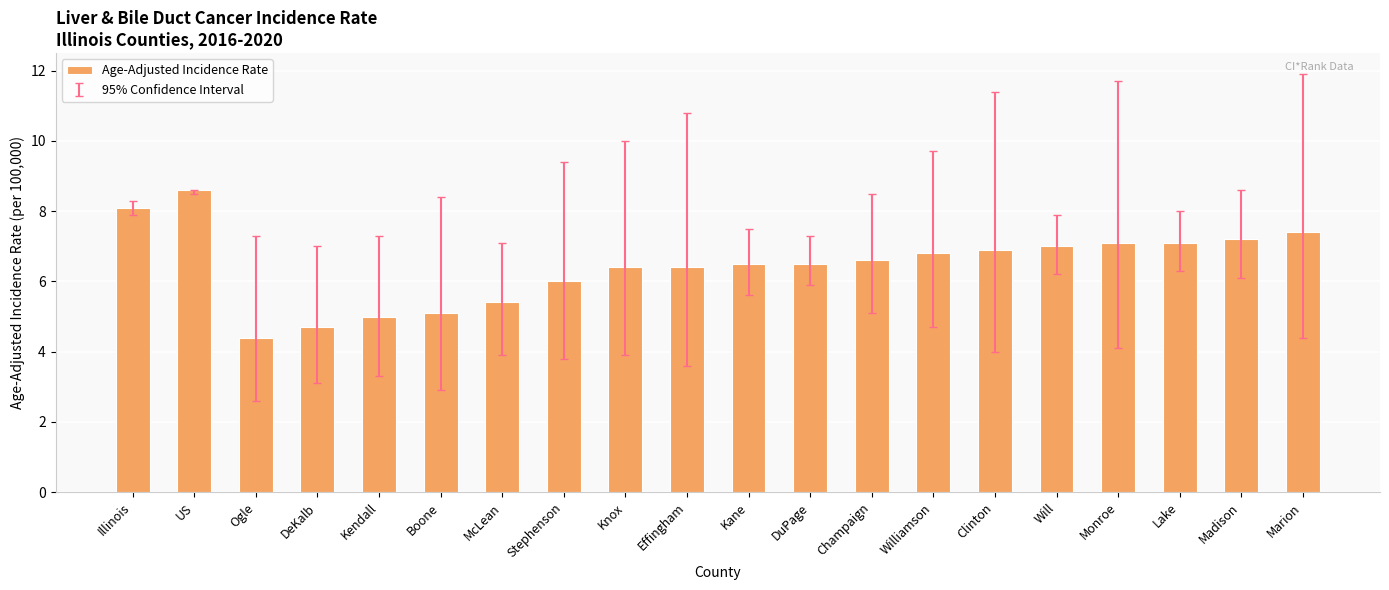

Reading left to right, transcribe all the data shown in this chart.

8.1	8.6	4.4	4.7	5.0	5.1	5.4	6.0	6.4	6.4	6.5	6.5	6.6	6.8	6.9	7.0	7.1	7.1	7.2	7.4